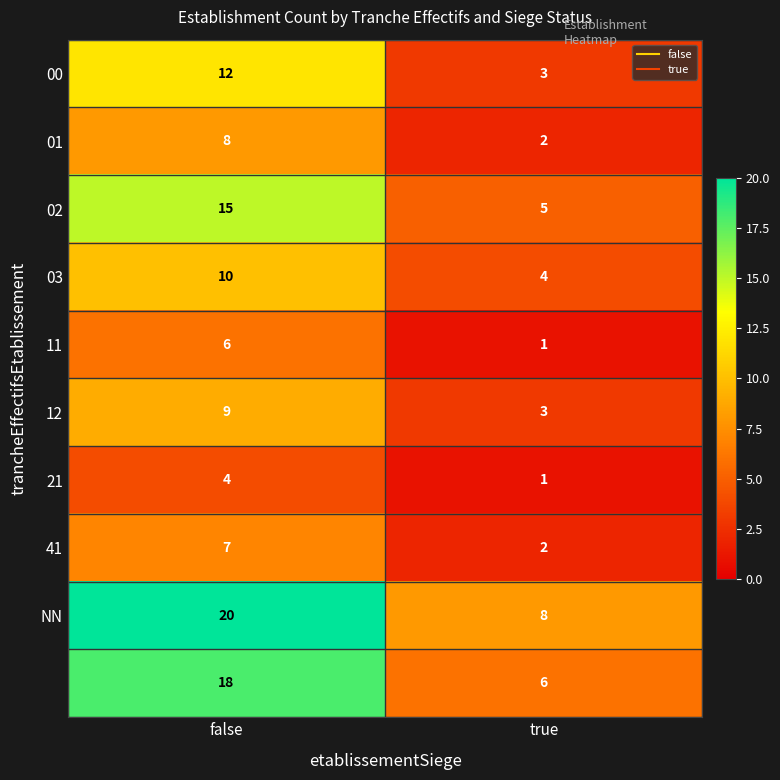

What is the difference between the highest and lowest values at true?

7